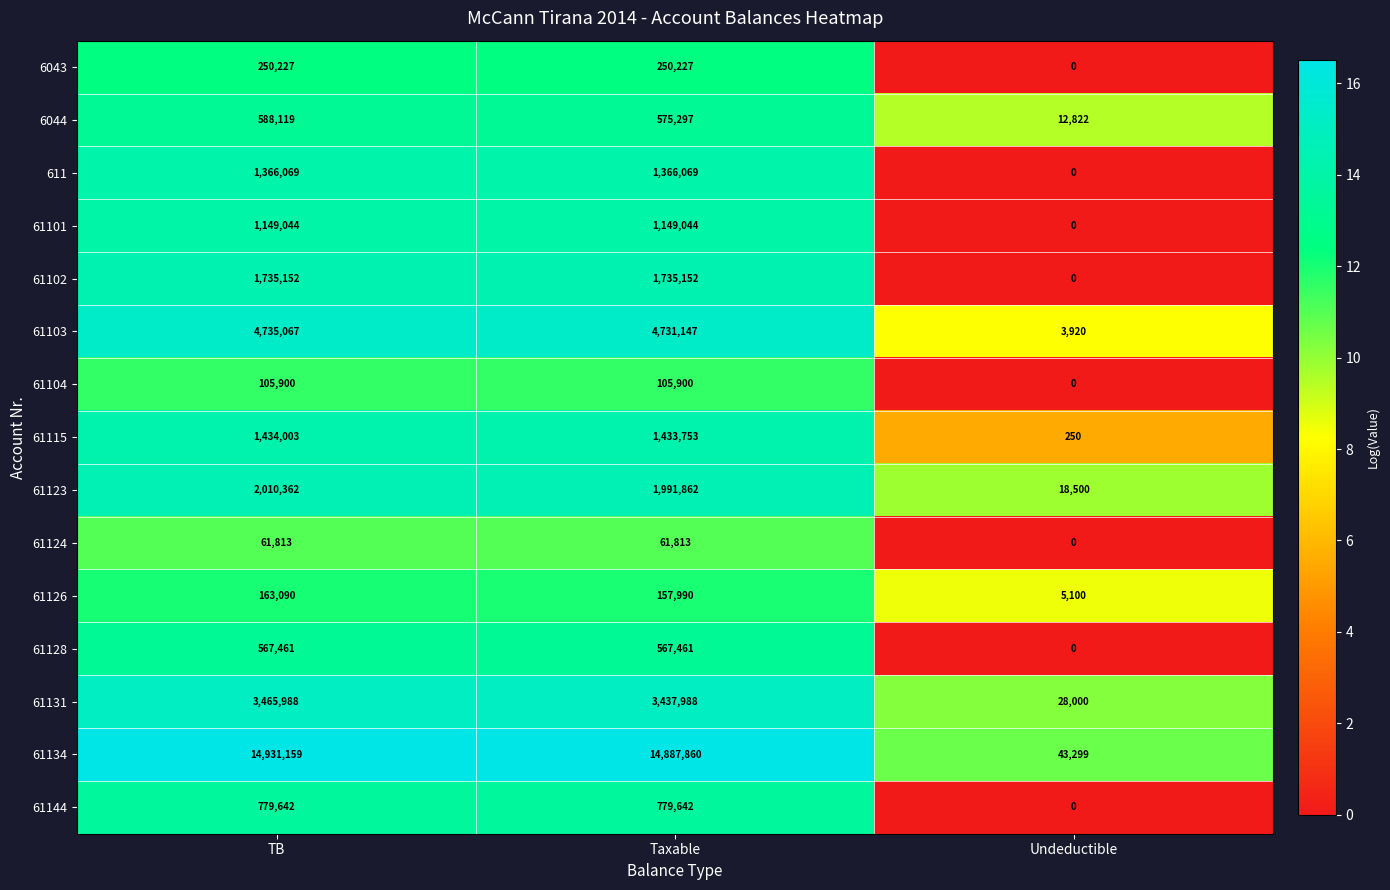

How many 61102 values are between 0 and 1735152?

3